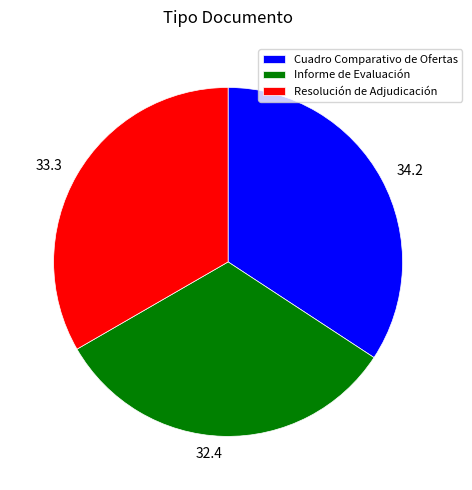

Rank the categories by value from highest to lowest.

Cuadro Comparativo de Ofertas, Resolución de Adjudicación, Informe de Evaluación